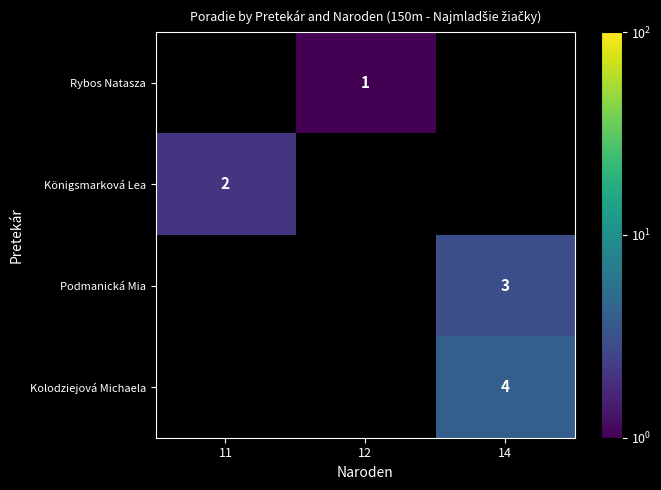

Is the value of Kolodziejová Michaela at 14 greater than the value of Königsmarková Lea at 11?

Yes